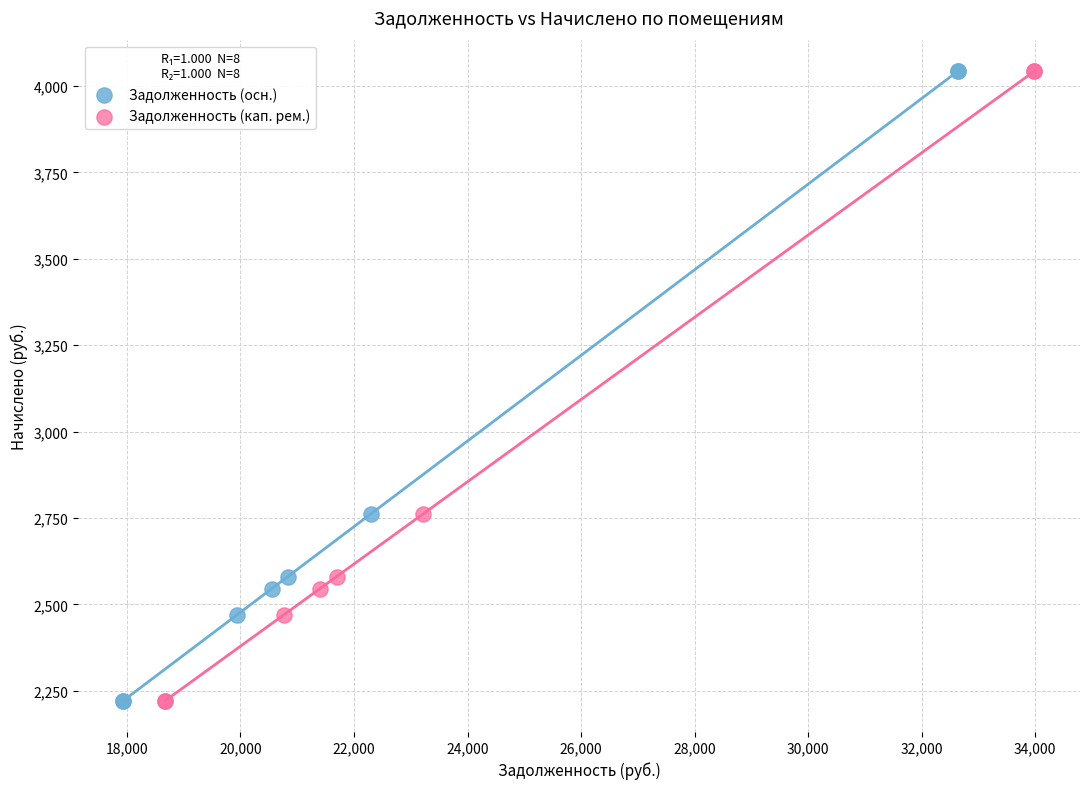

What are all the series names shown in the legend?

Задолженность (осн.), Задолженность (кап. рем.)